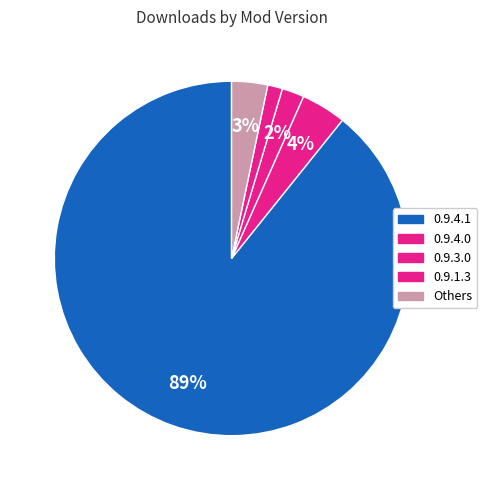

Which category accounts for the majority?

0.9.4.1